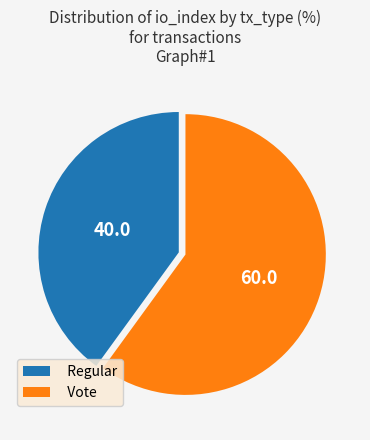

Combined, do Regular and Vote account for over 50%?

Yes